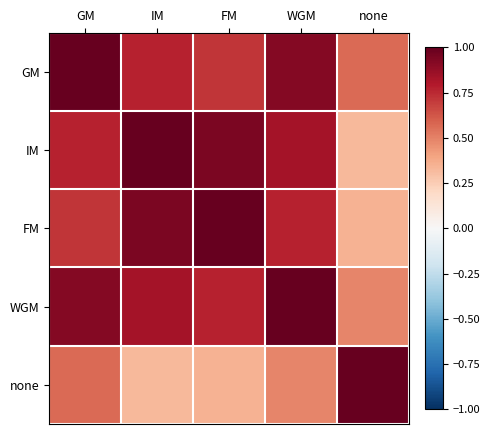

What is the maximum value shown in the chart?

1.0